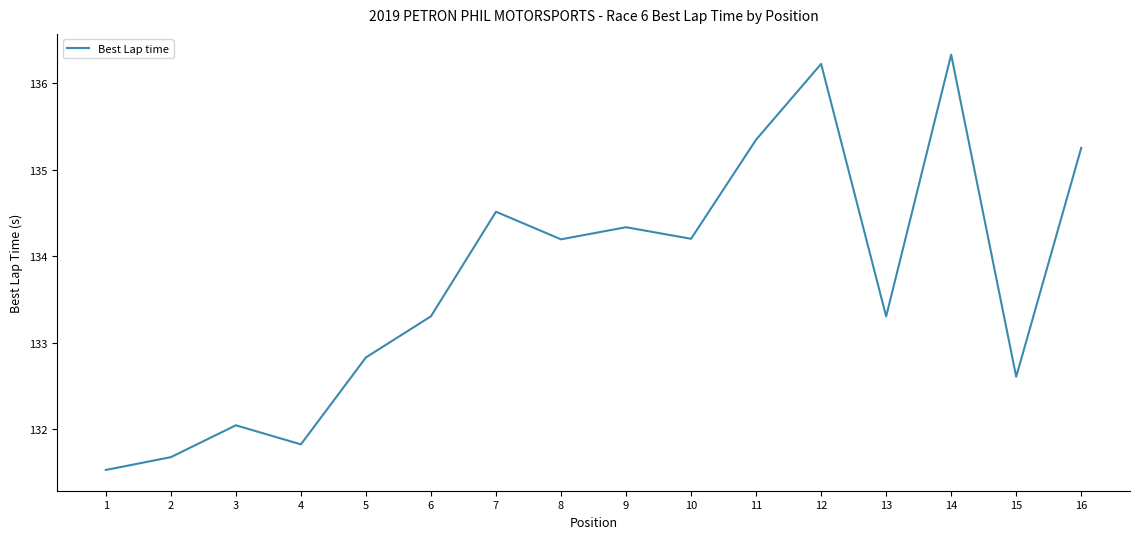

What is the difference between the maximum and minimum values?

4.8